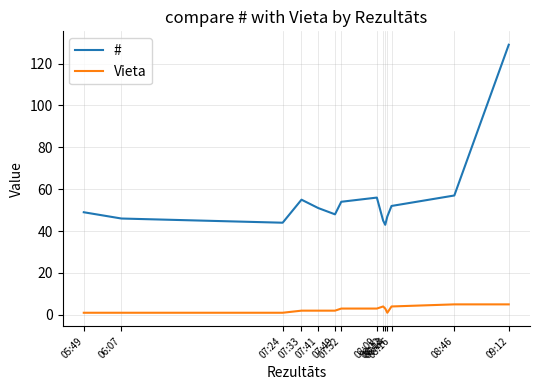

The # series shows 27 at 07:24. True or false?

False